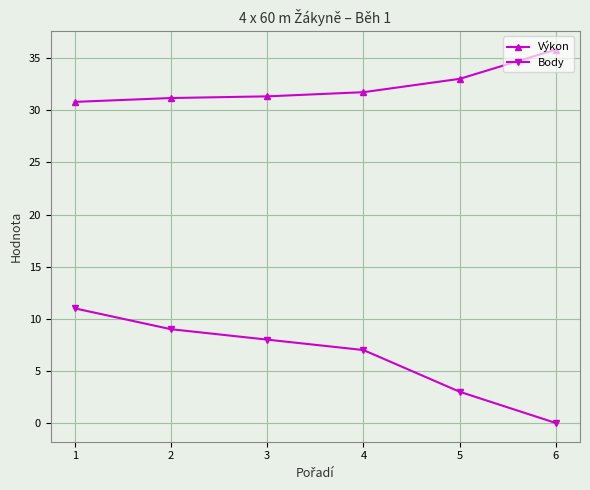

Rank the series by their maximum value, from lowest to highest.

Body, Výkon